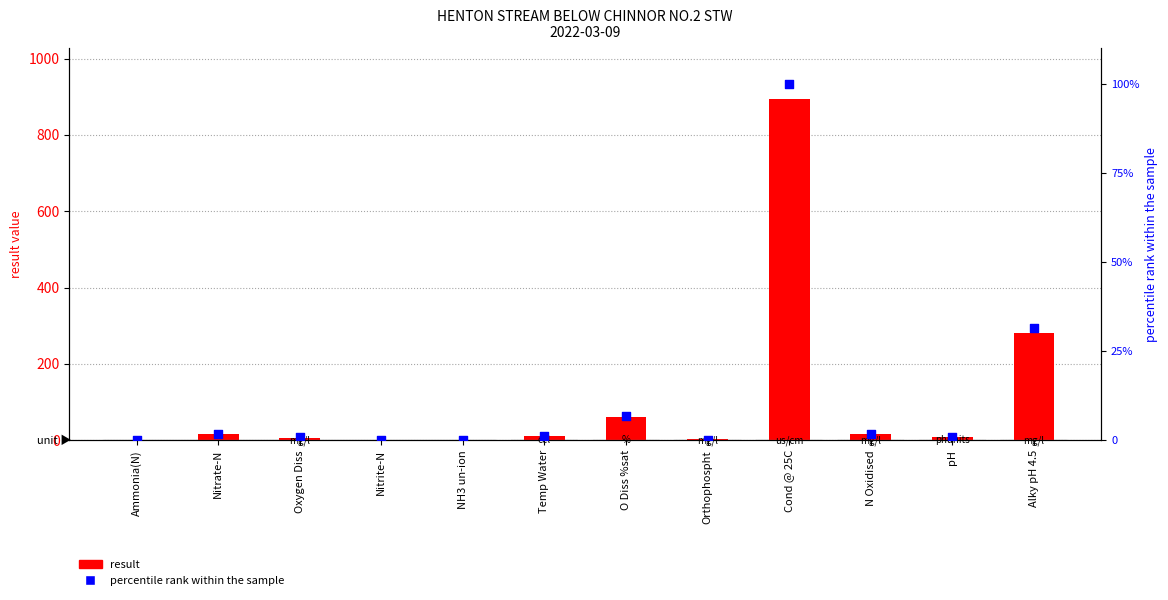

Which series has the widest spread of Y values?

result